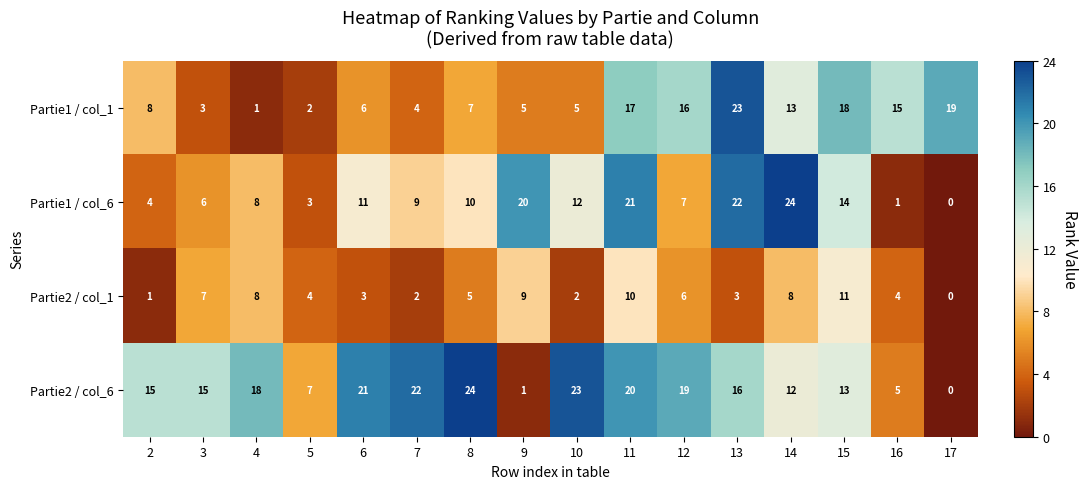

Count the number of data series in this chart.

4